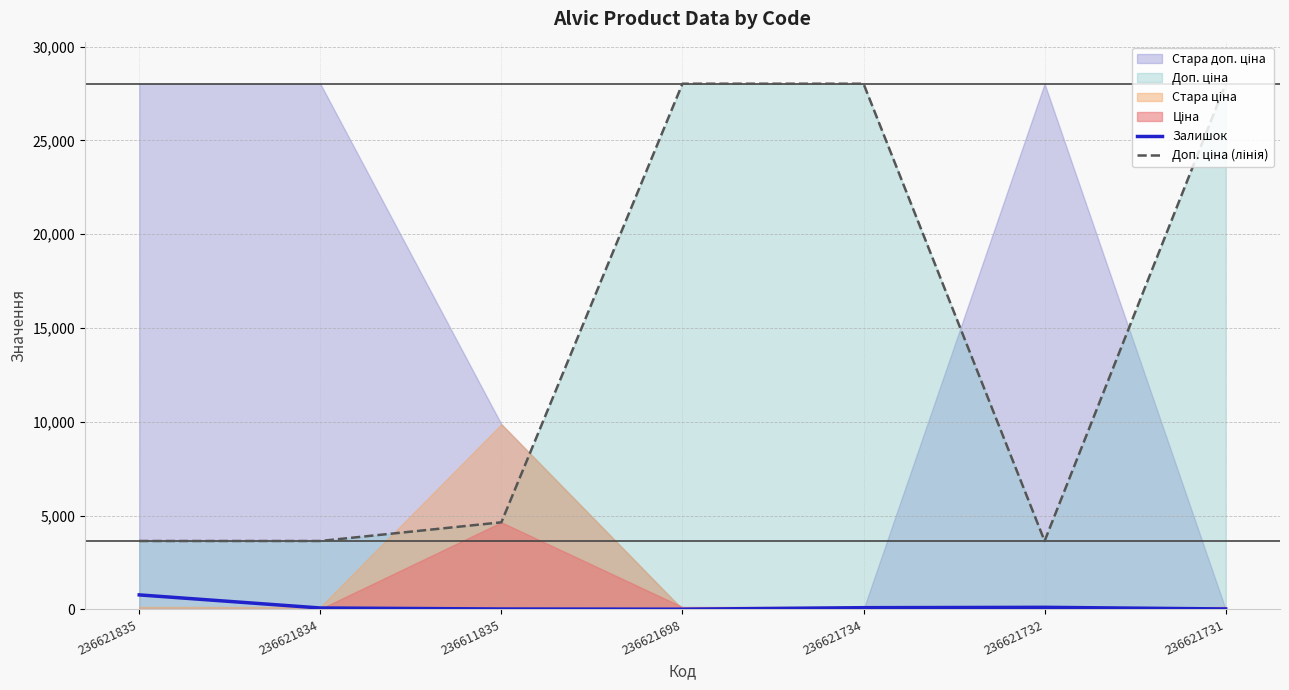

What is the maximum value for Залишок?

769